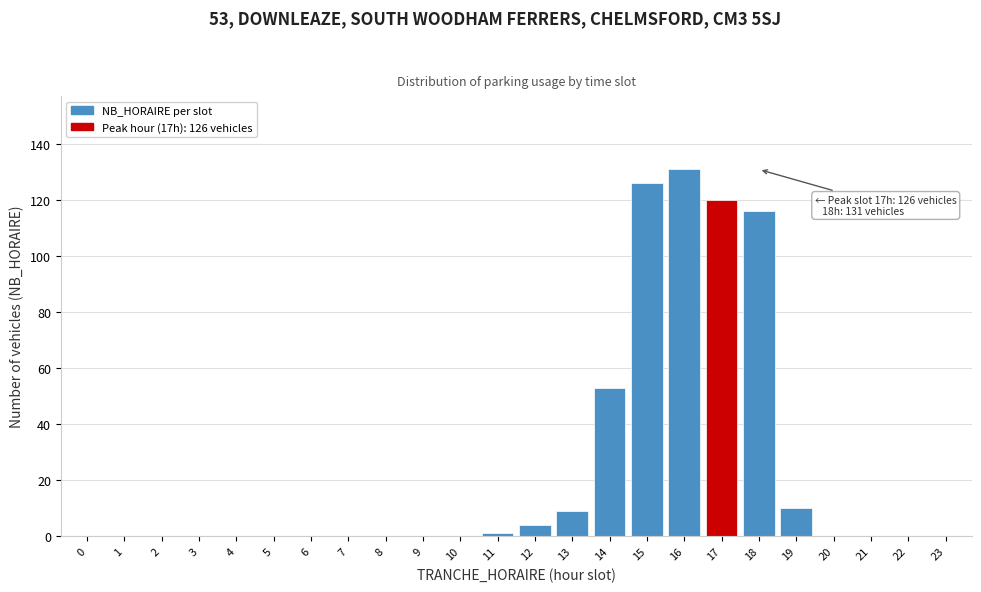

Reading left to right, list all the values displayed in this chart.

0=0	1=0	2=0	3=0	4=0	5=0	6=0	7=0	8=0	9=0	10=0	11=1	12=4	13=9	14=53	15=126	16=131	17=120	18=116	19=10	20=0	21=0	22=0	23=0